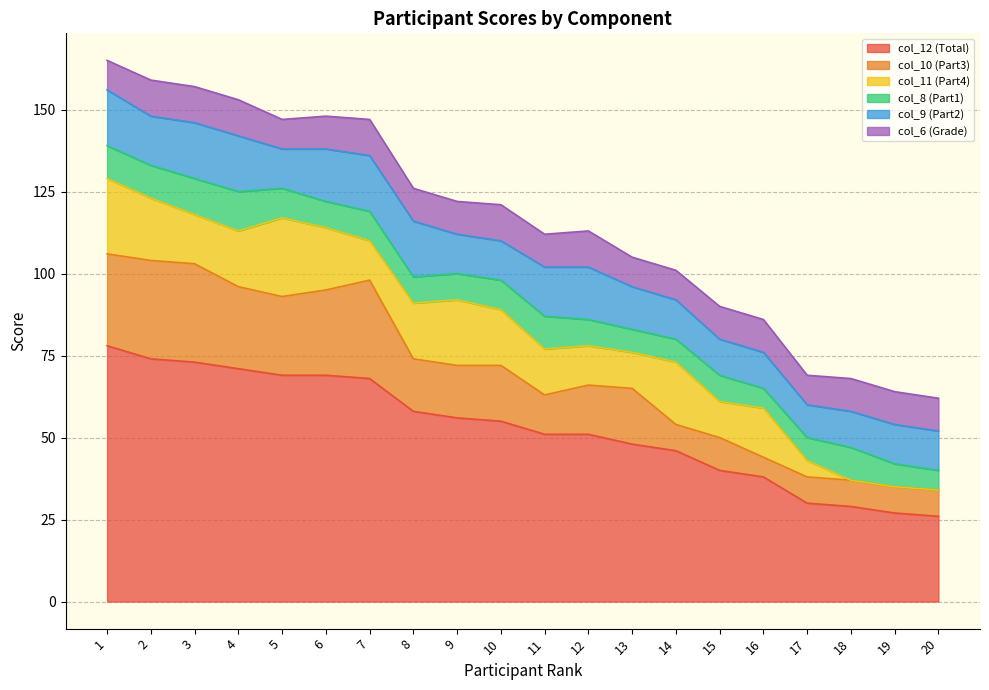

At 18, list the series in order from smallest to largest.

col_11 (Part4), col_10 (Part3), col_8 (Part1), col_6 (Grade), col_9 (Part2), col_12 (Total)